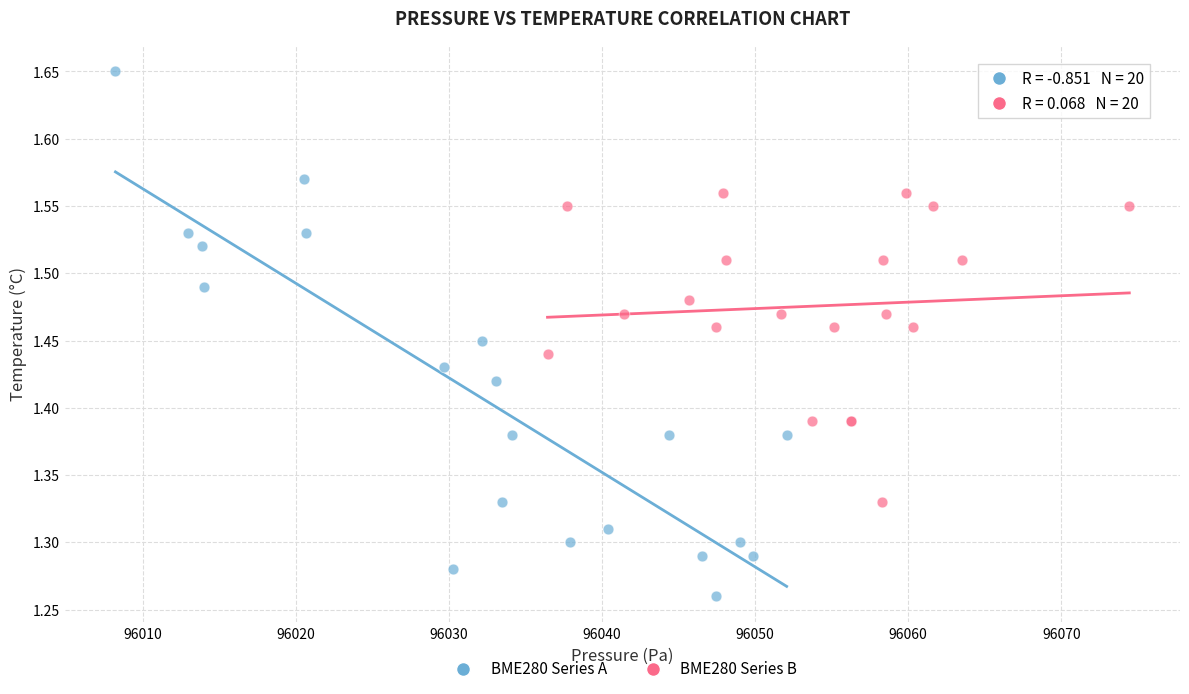

Which series contains the highest Y value?

BME280 Series A